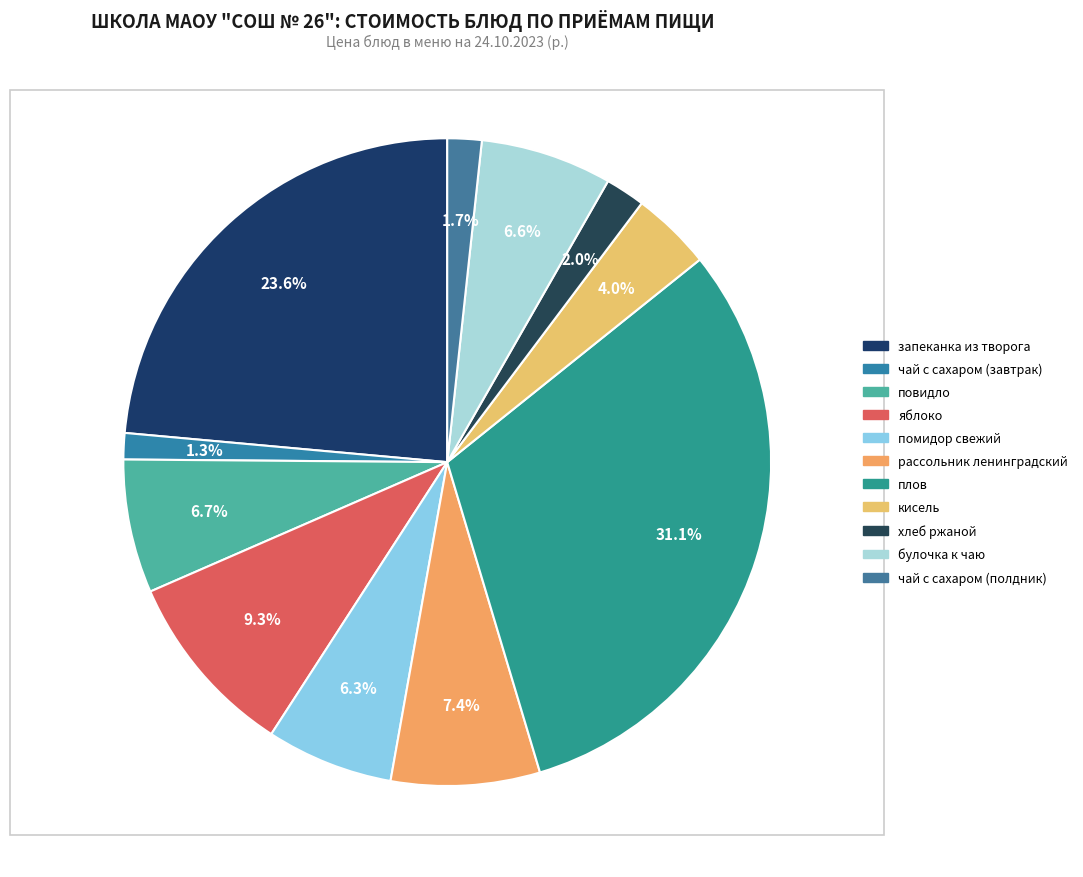

To the nearest percent, what portion does рассольник ленинградский represent?

7%